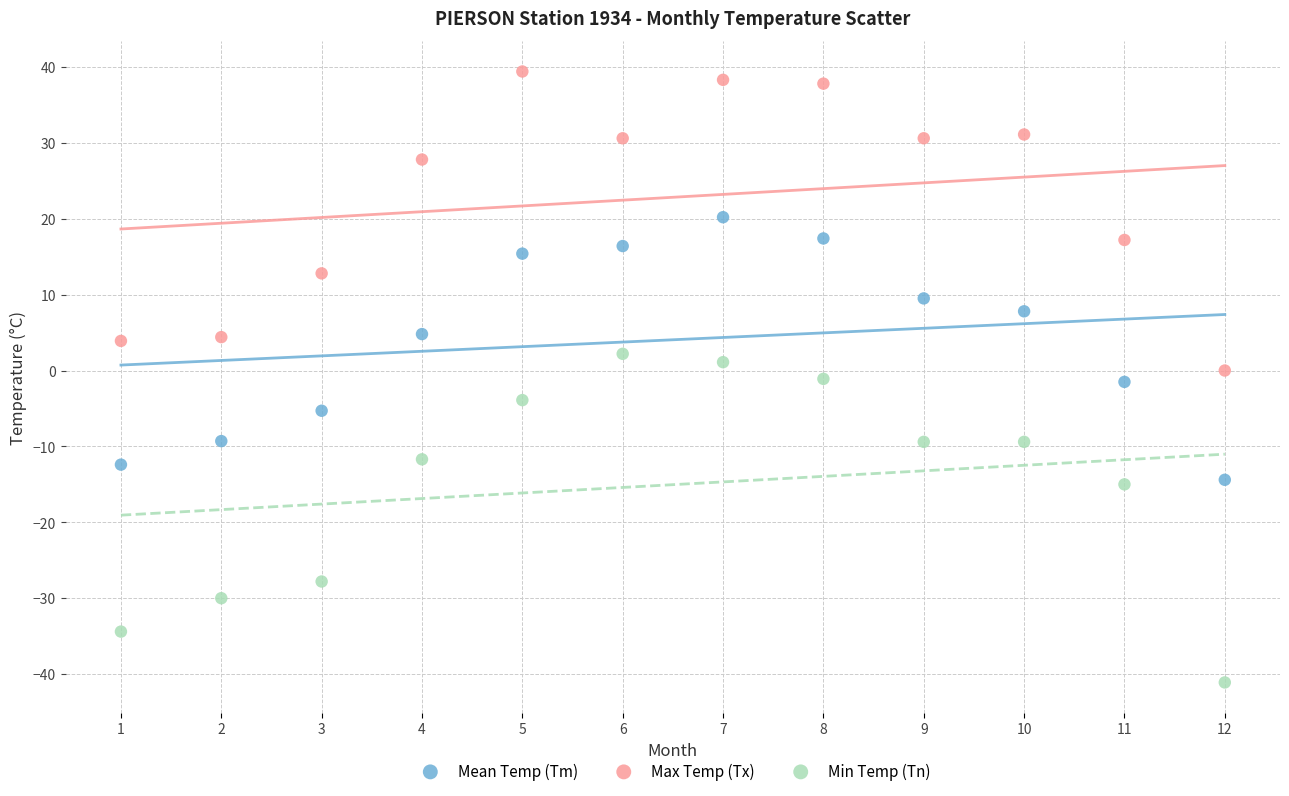

Which series has the largest Y range (max minus min)?

Min Temp (Tn)